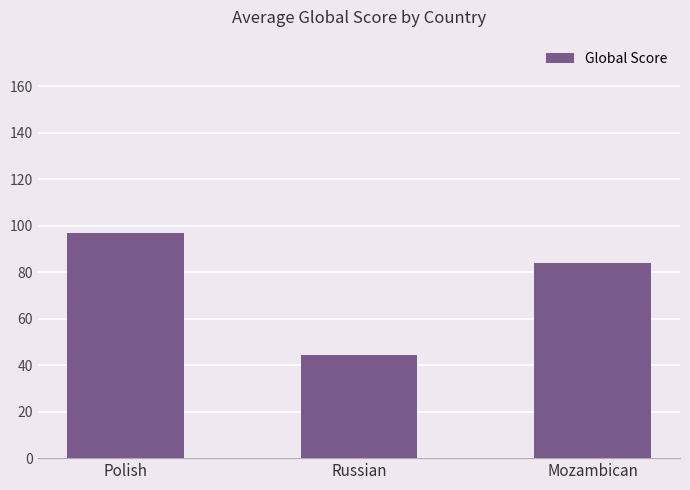

List the labels in order of value, smallest first.

Russian, Mozambican, Polish